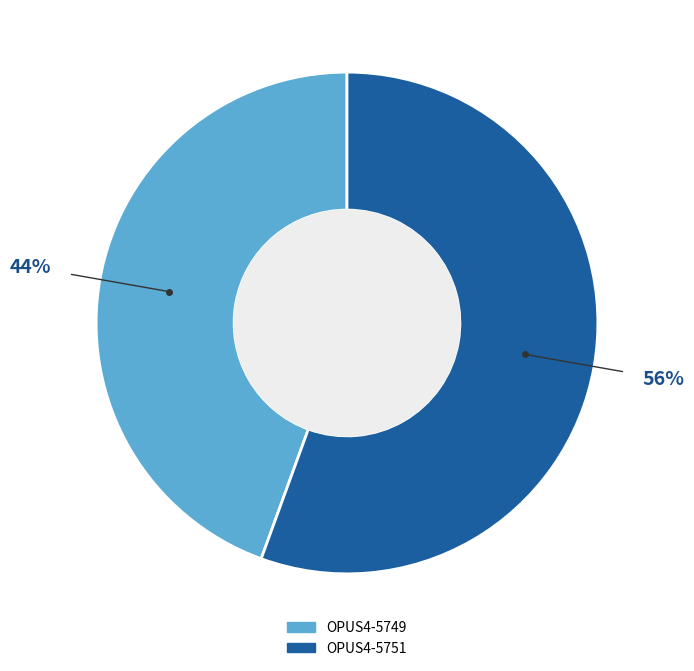

Is it true that OPUS4-5751 is 56% of the pie?

True